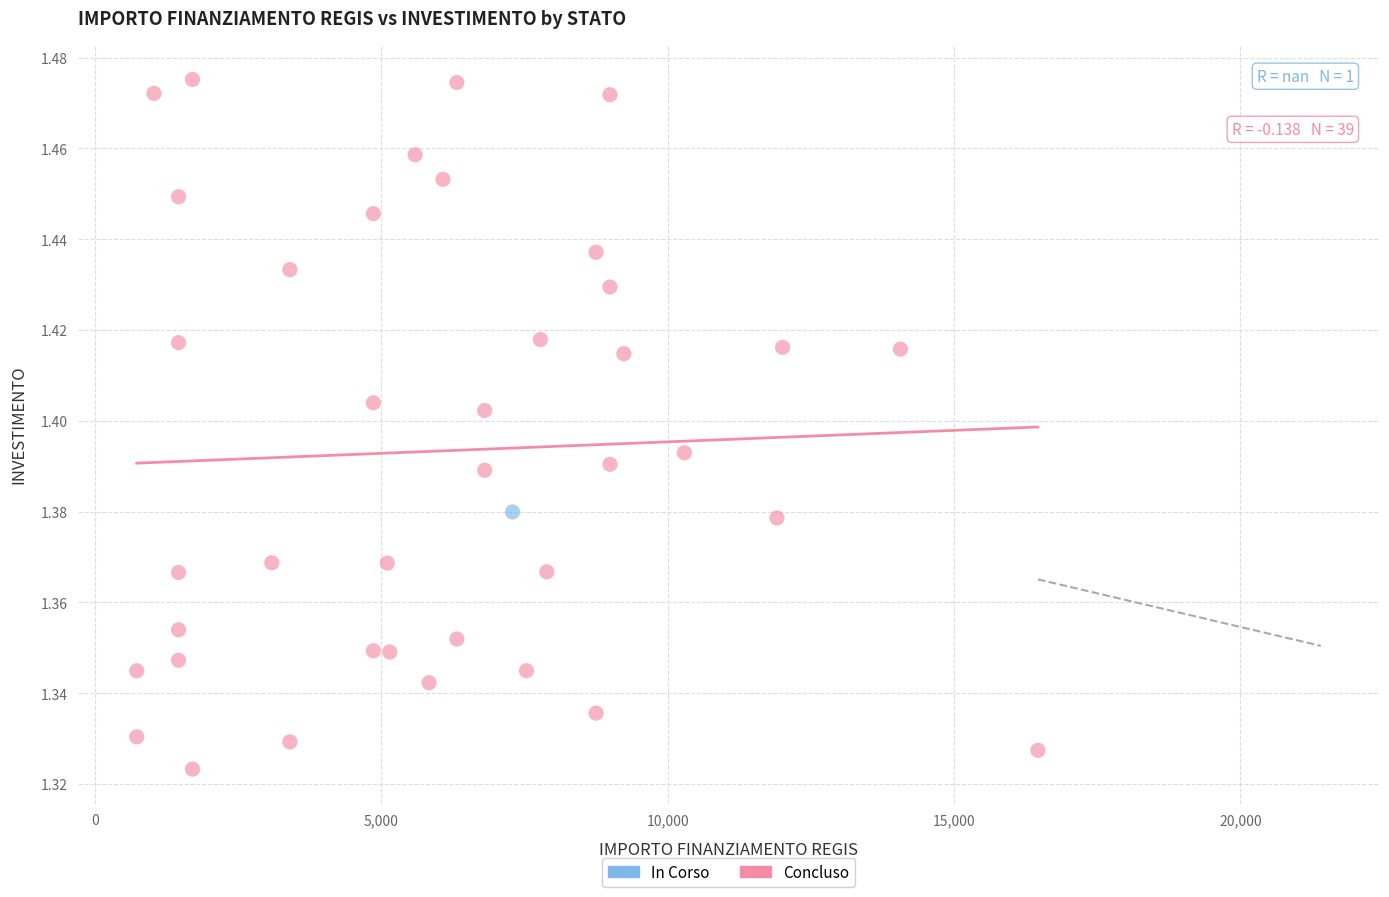

What are all the series names shown in the legend?

In Corso, Concluso